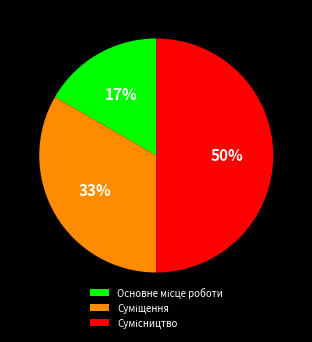

To the nearest percent, what is the average slice percentage?

33%